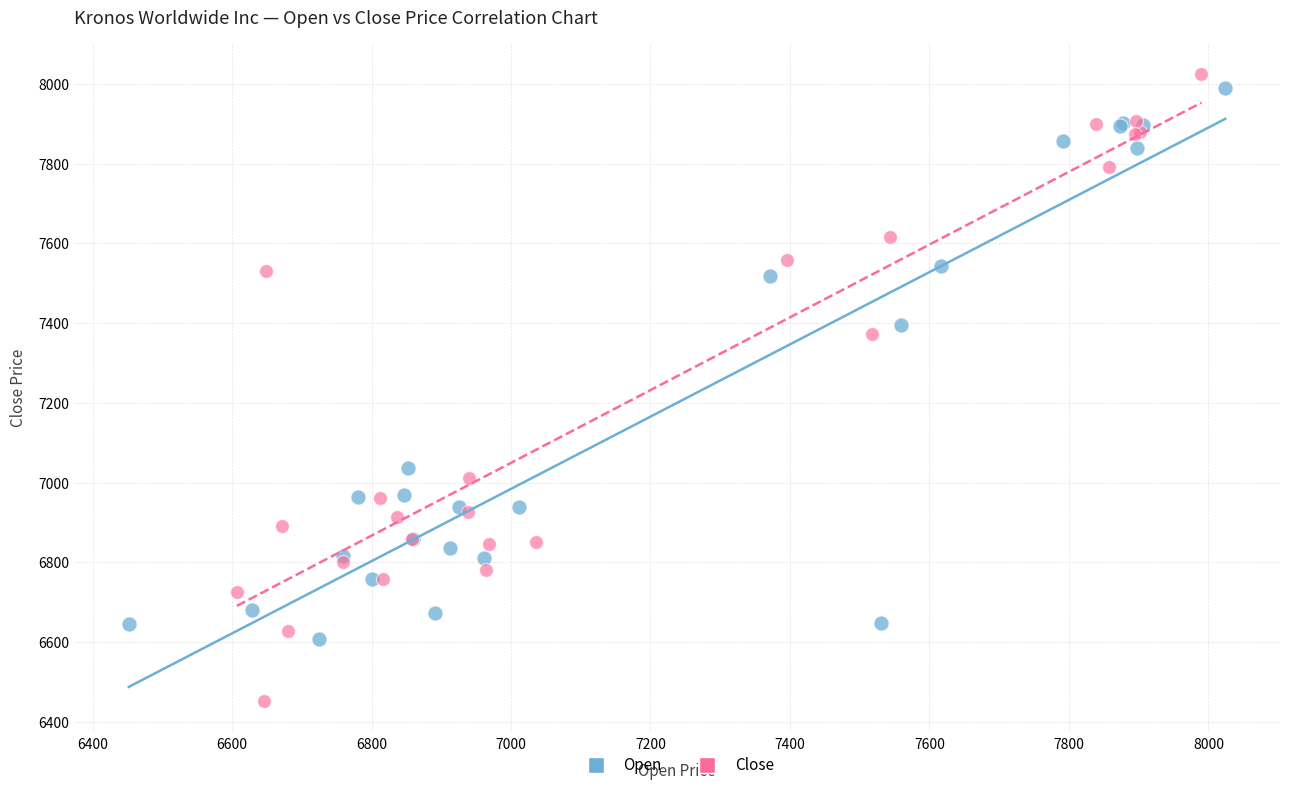

Which series has the largest Y range (max minus min)?

Close